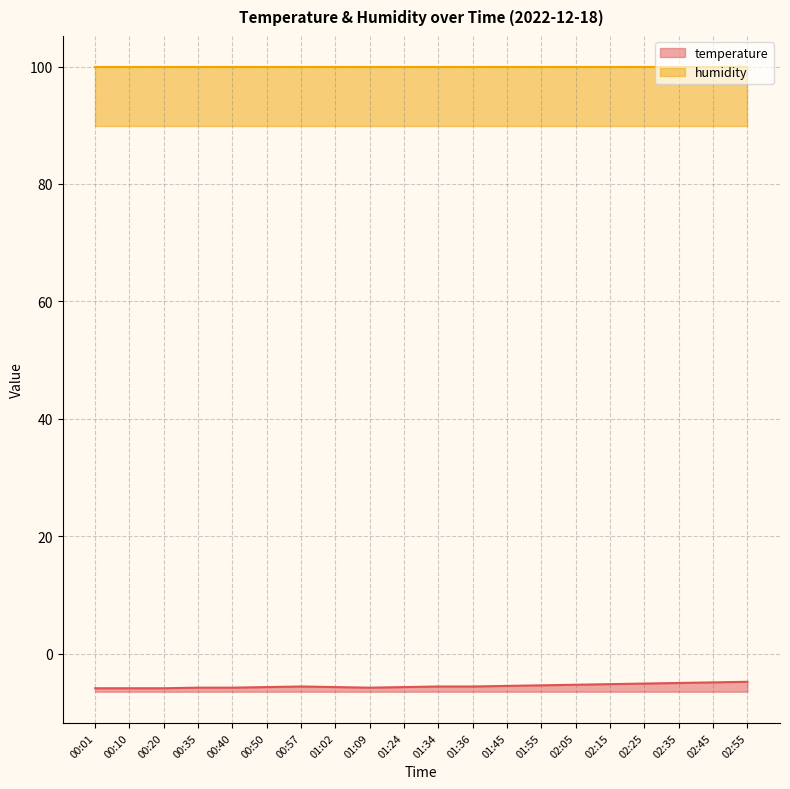

Rank the categories by value from lowest to highest.

00:01, 00:10, 00:20, 00:35, 00:40, 01:09, 00:50, 01:02, 01:24, 00:57, 01:34, 01:36, 01:45, 01:55, 02:05, 02:15, 02:25, 02:35, 02:45, 02:55